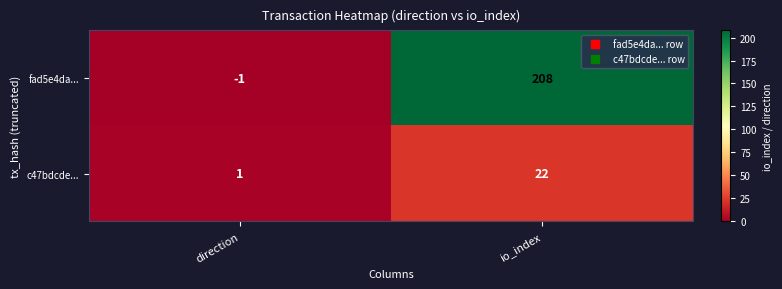

Which label corresponds to the smallest value in the chart?

direction